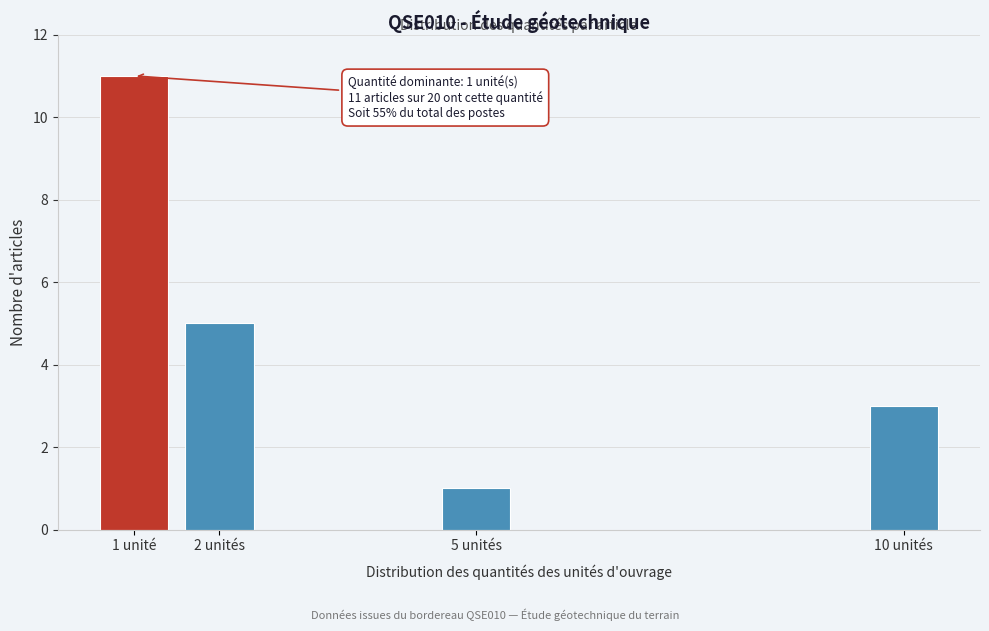

Reading right to left, what are all the values shown in this chart?

10 unités=3	5 unités=1	2 unités=5	1 unité=11